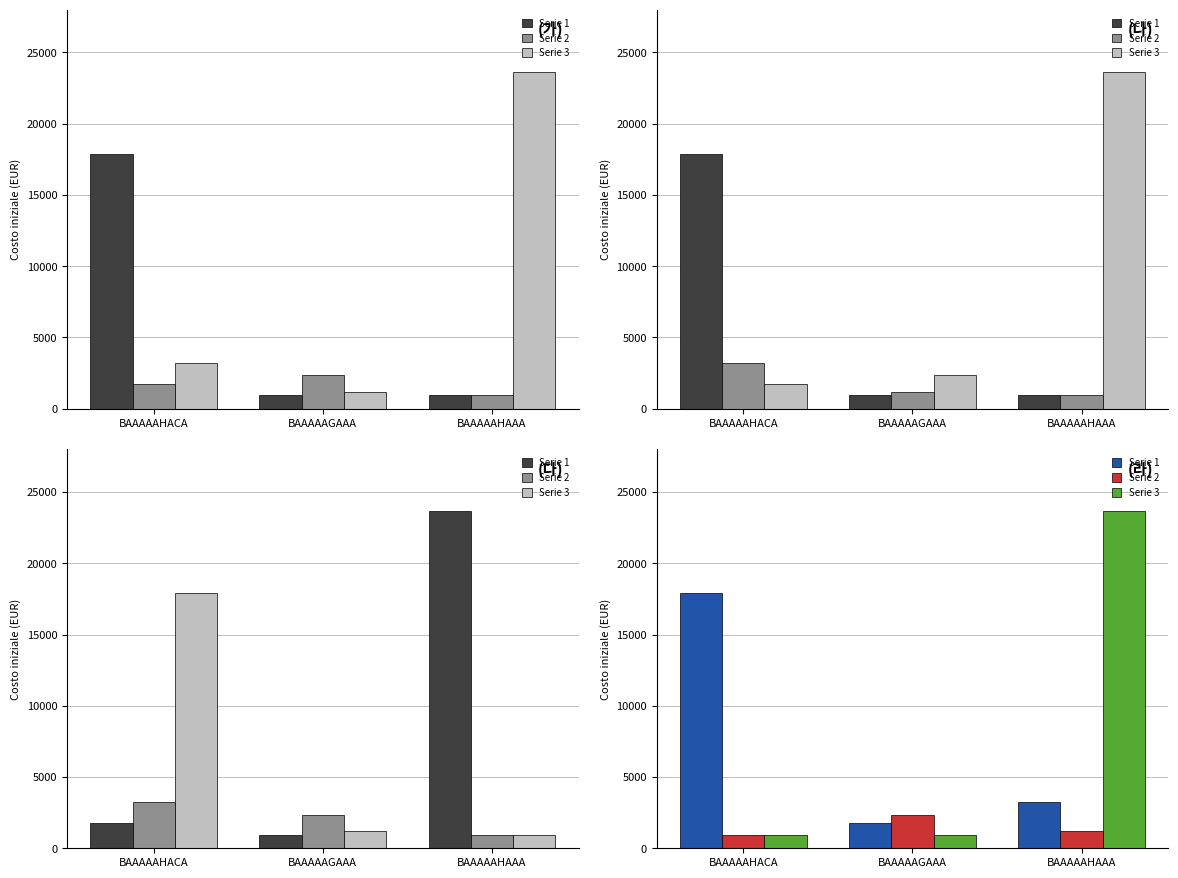

True or false: Serie 1 has a value of 3222.0 at BAAAAAHAAA.

True